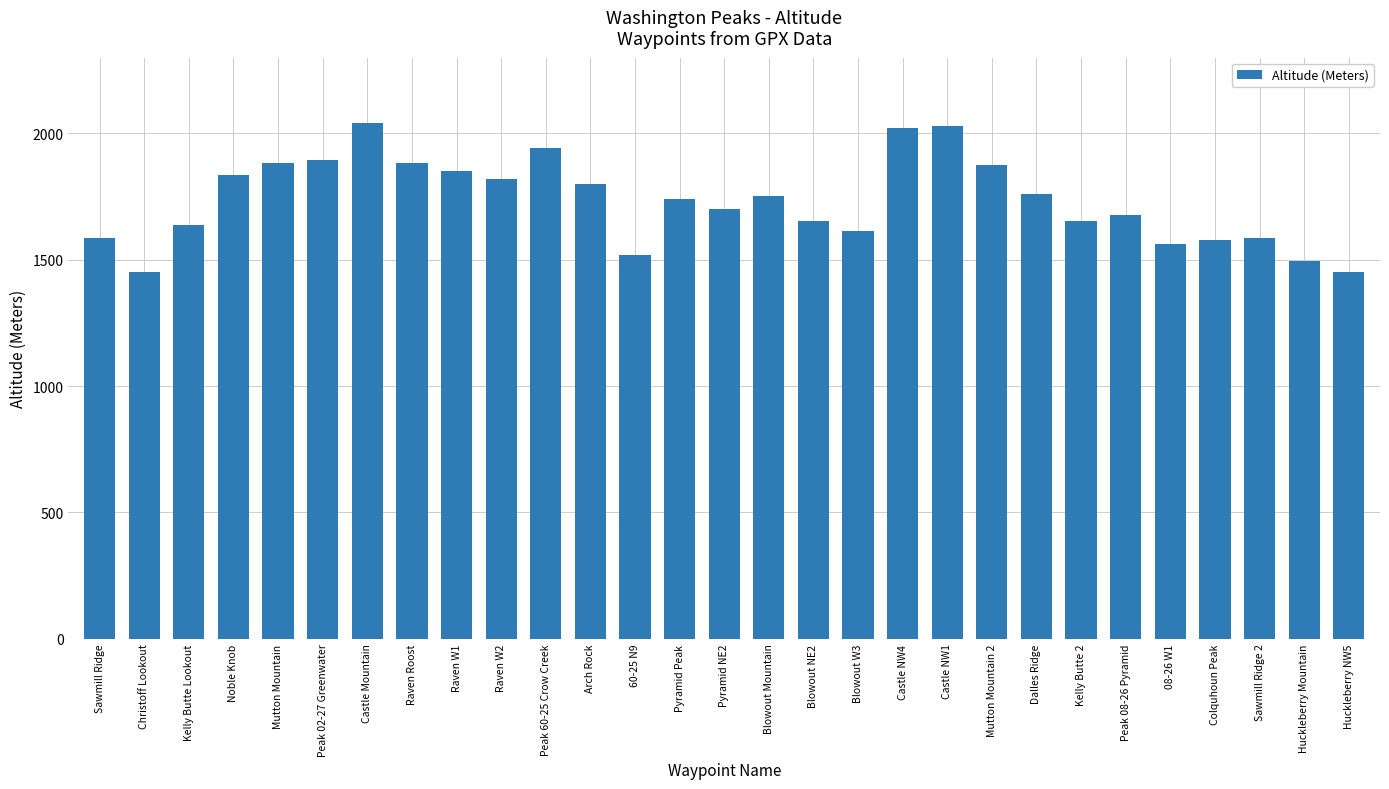

Is it true that the value at Raven Roost is 2572?

False